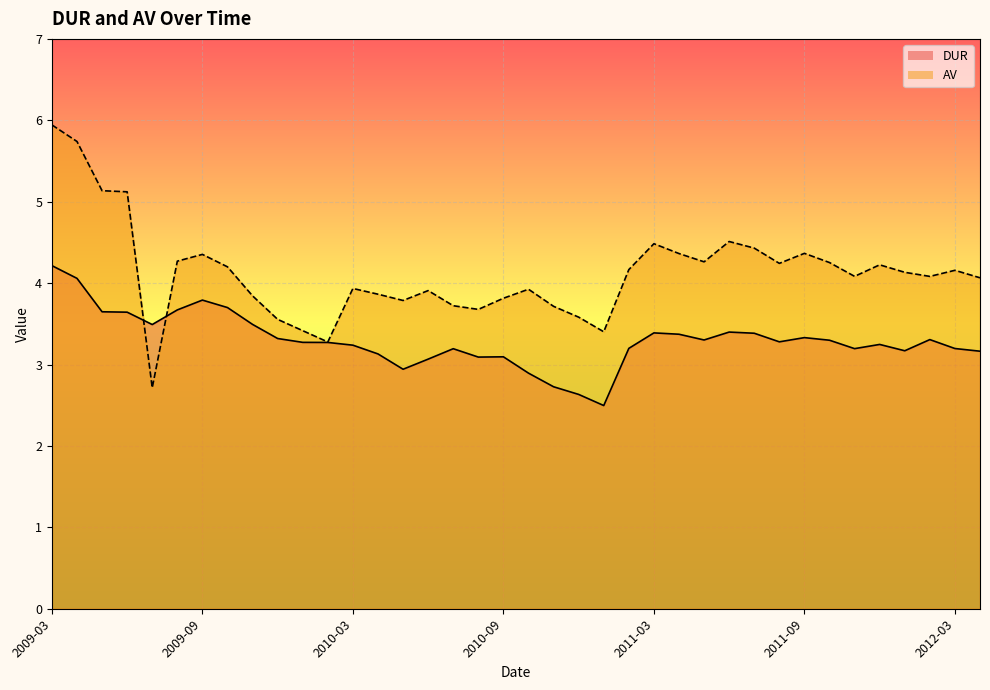

What position from the left is 21?

22